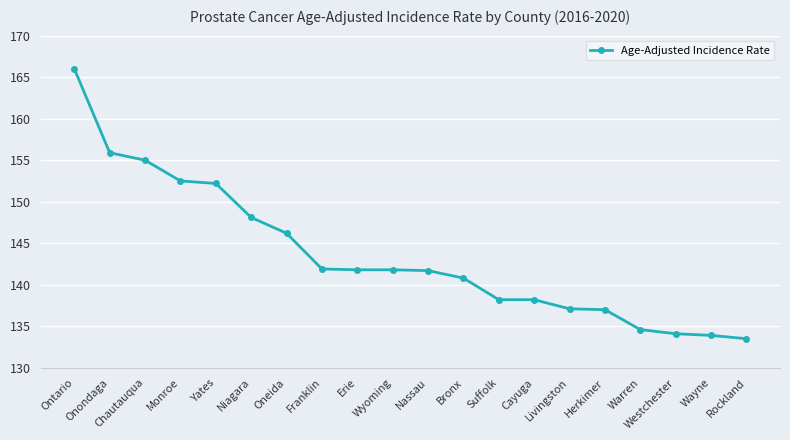

Does the chart have visible grid lines?

Yes